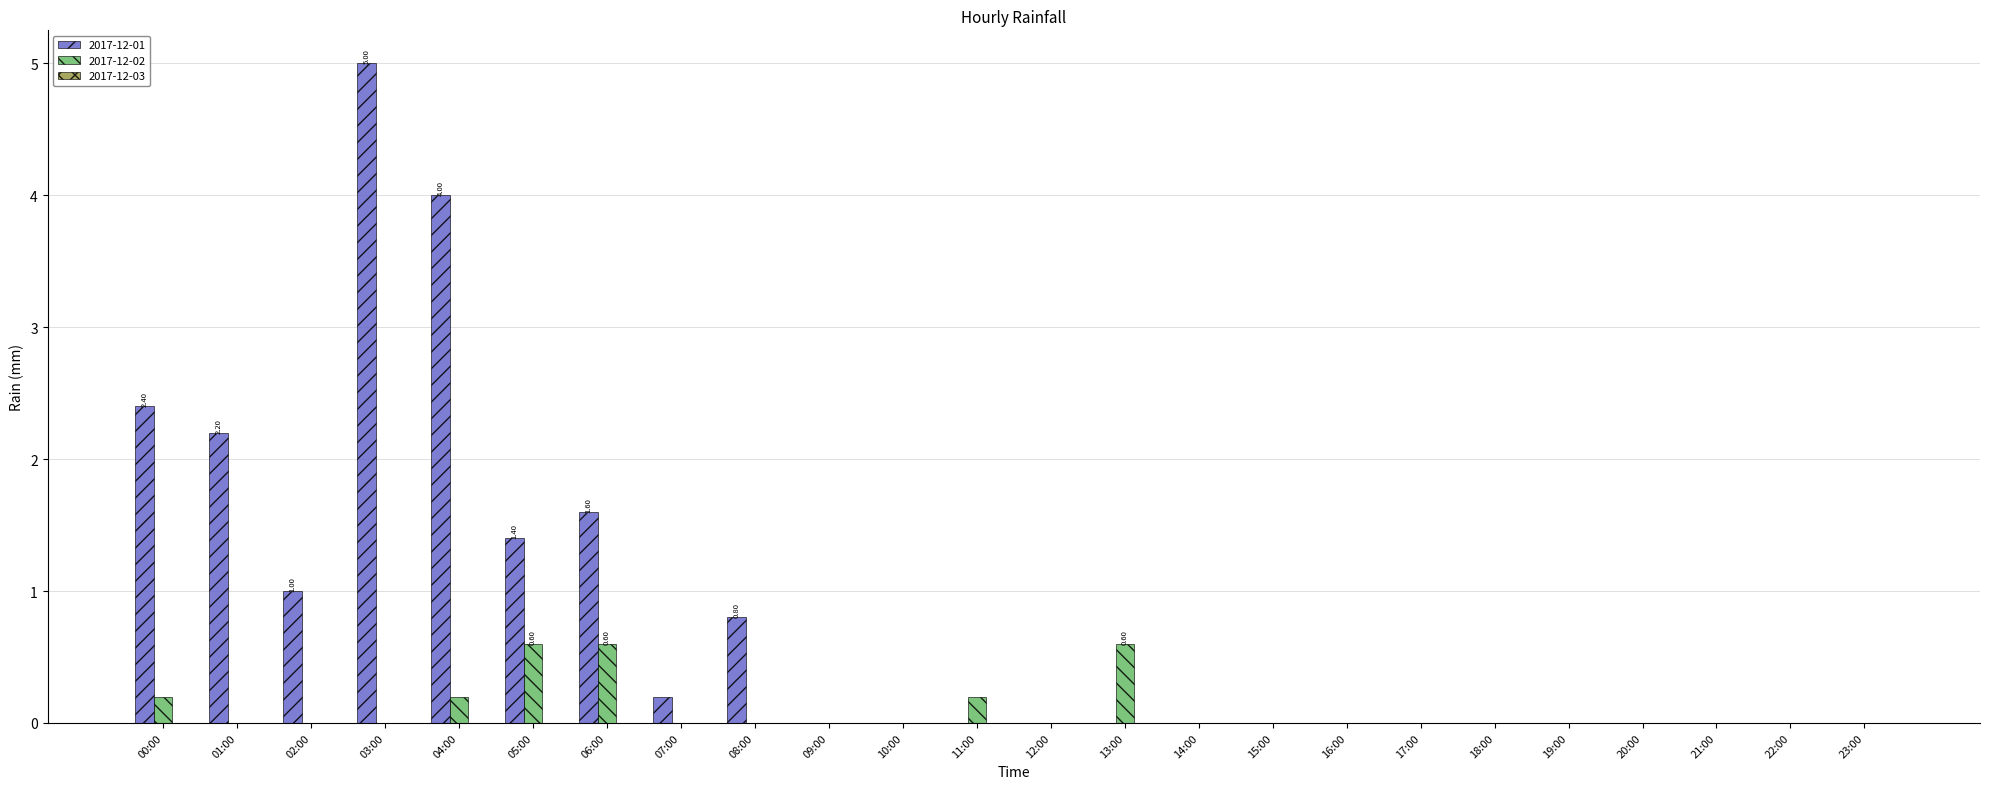

Which label corresponds to the largest value in the chart?

03:00